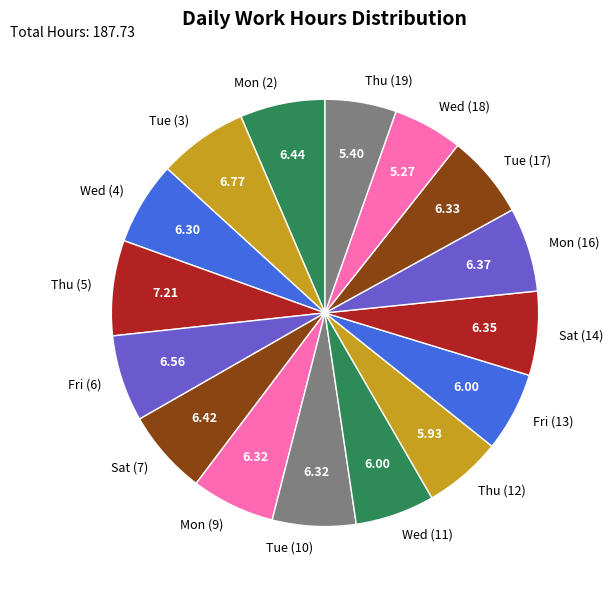

Approximately how many times larger is the value at Mon (2) compared to Wed (4)?

1.0